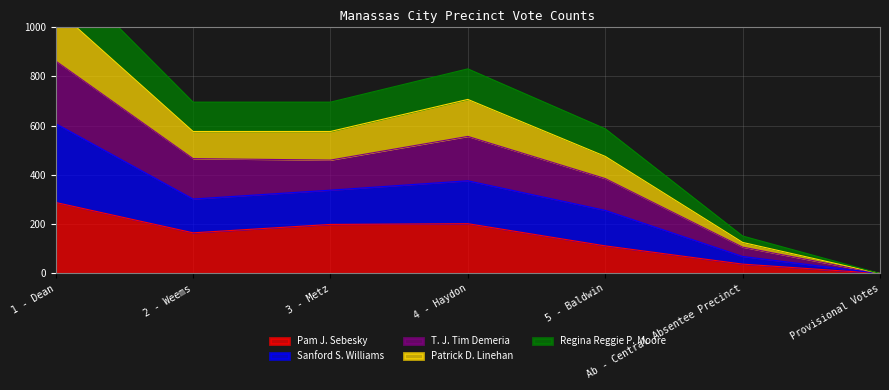

Which category has the lowest value in the Pam J. Sebesky series?

Provisional Votes